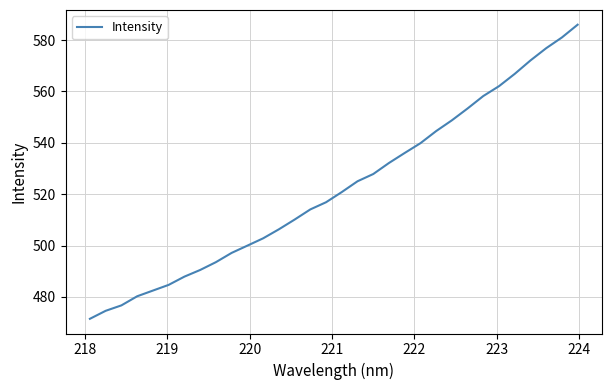

What is the minimum value shown in the chart?

471.5